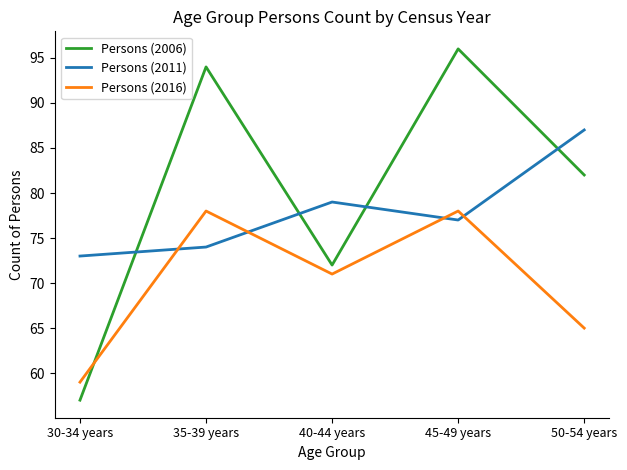

What position from the left is 30-34 years?

1